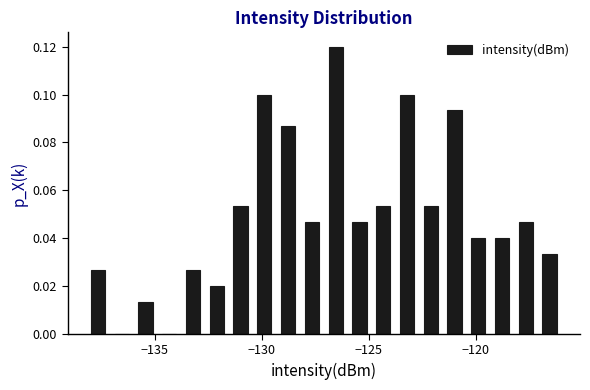

Around what value on the x-axis is the tallest bar? Give the approximate position of its centre, as read against the axis.

-126.5